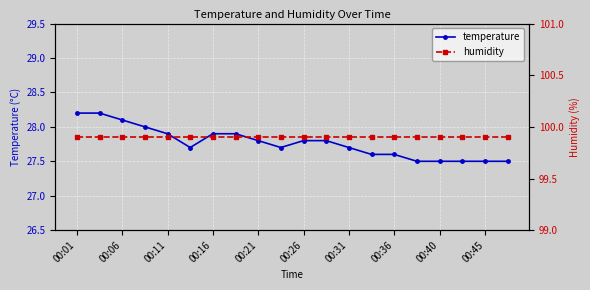

Does the chart display data point markers on the line(s)?

Yes